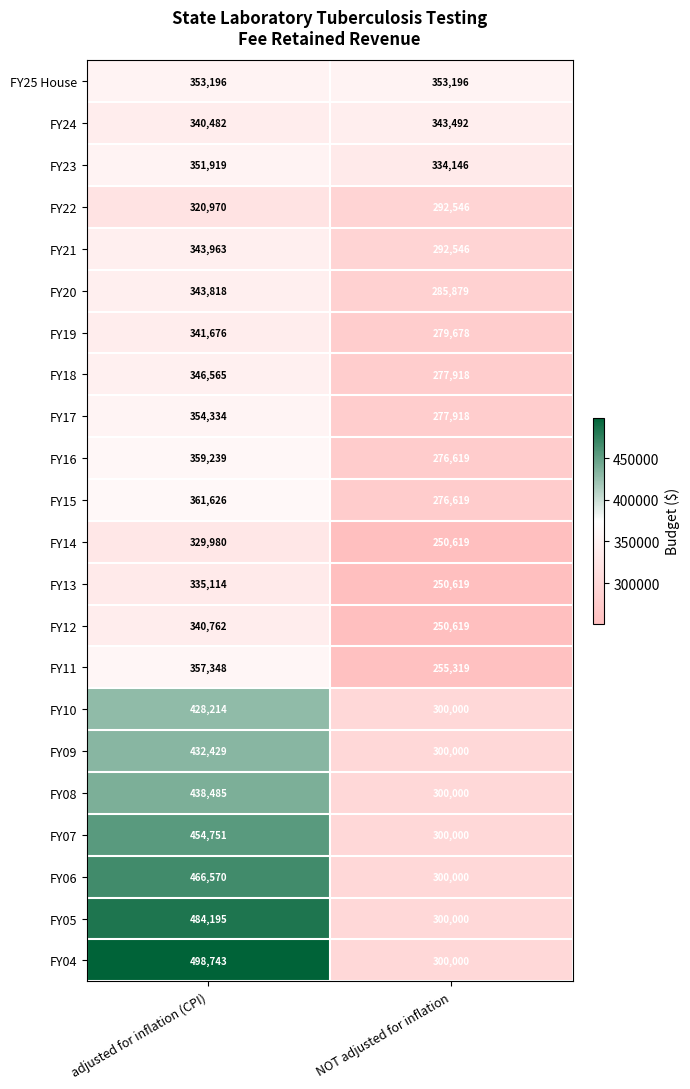

Which series has the widest spread of values?

FY04